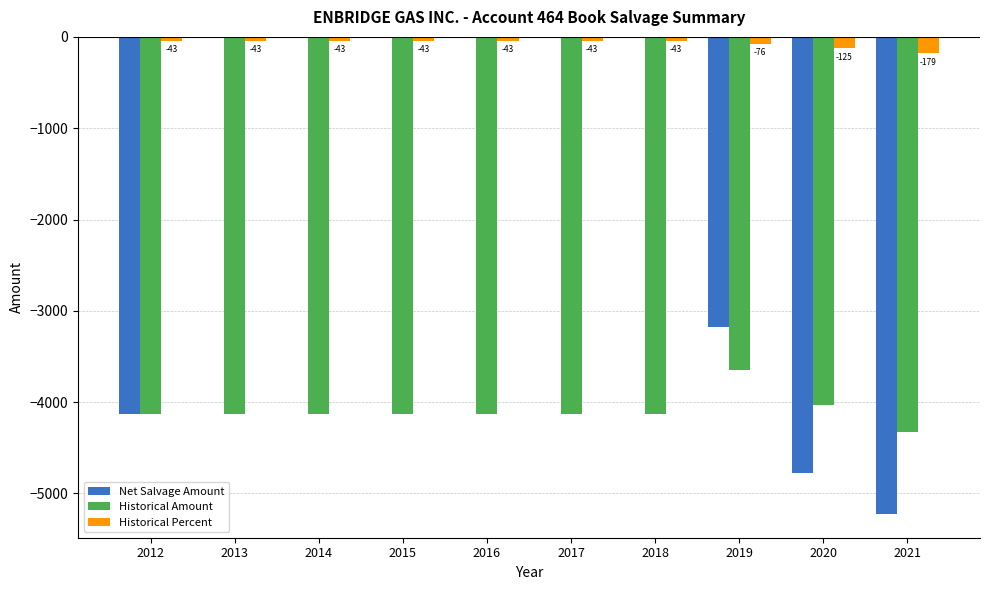

What are all the series names shown in the legend?

Net Salvage Amount, Historical Amount, Historical Percent